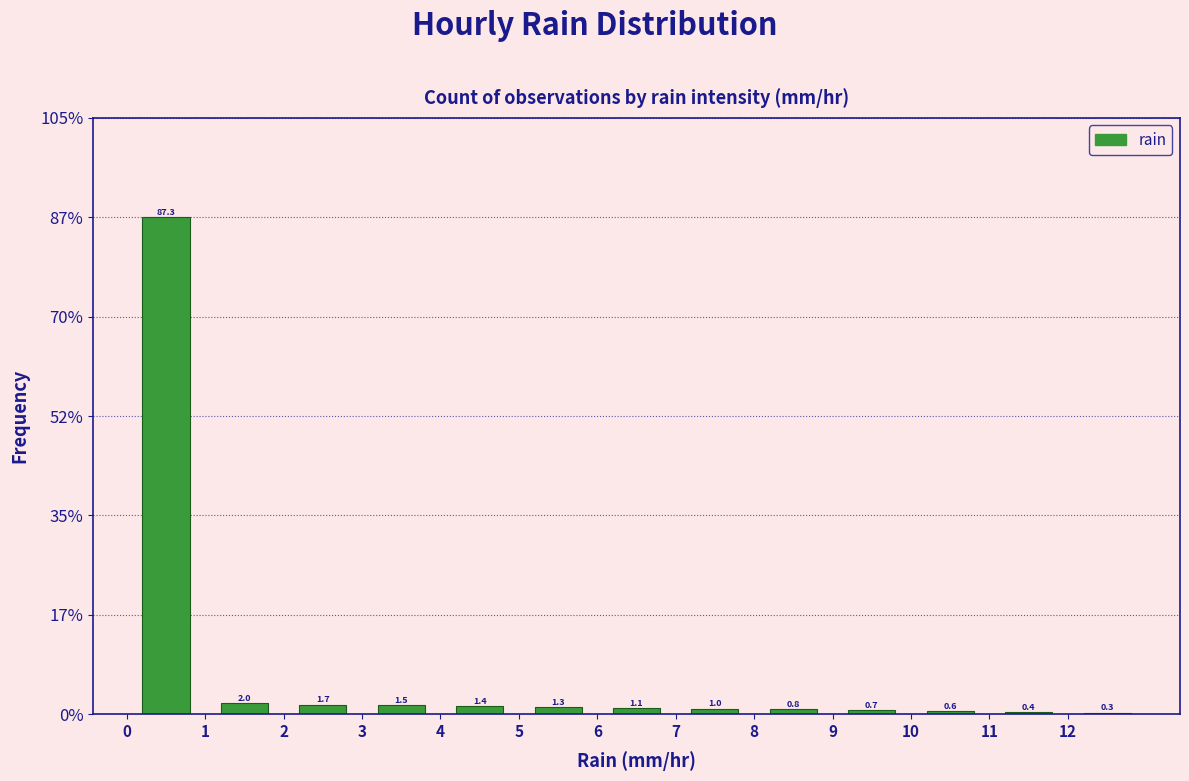

Which range on the x-axis has the tallest bar?

0 to 1